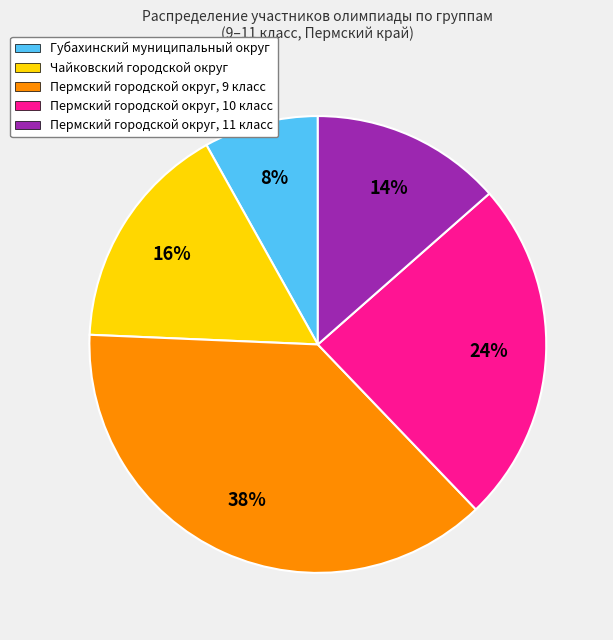

To the nearest percent, what is the average slice percentage?

20%